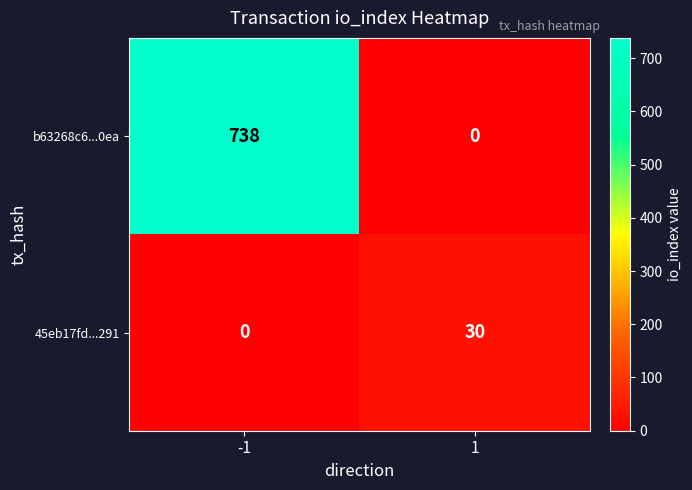

Which series has the largest total across all categories?

b63268c6...0ea